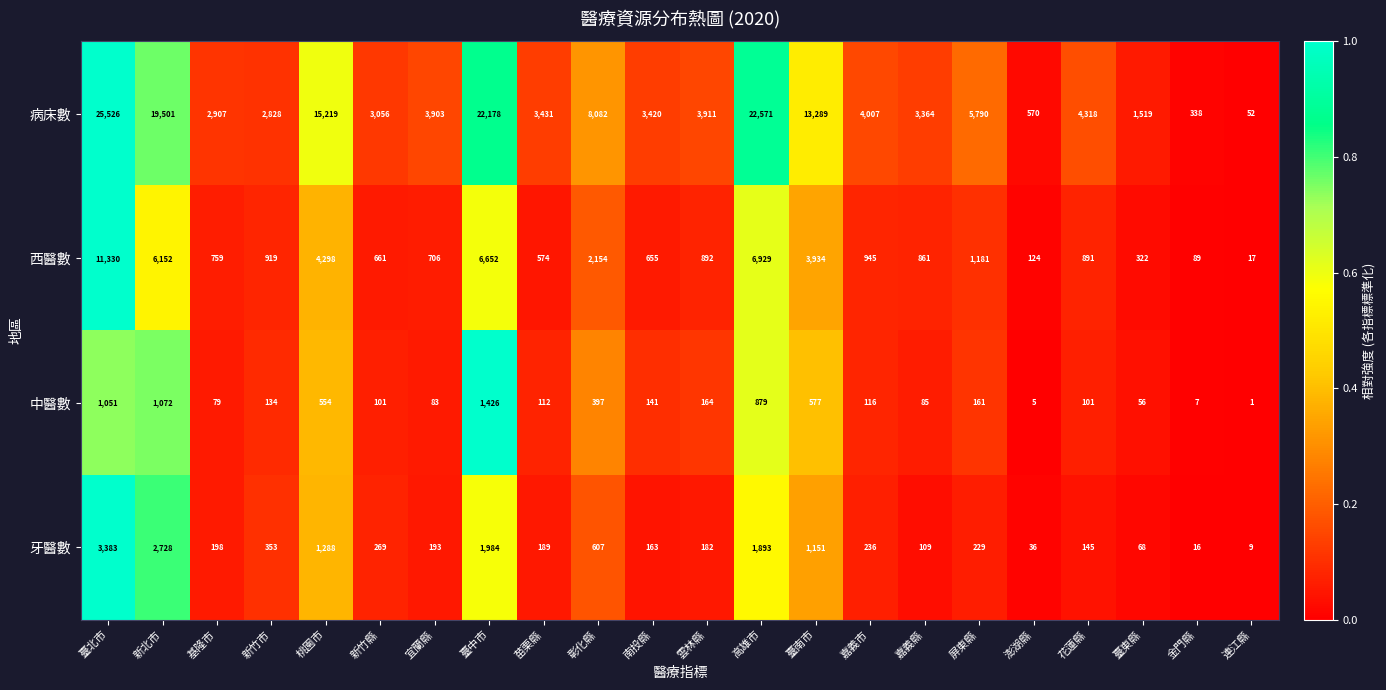

What is the sum of the 中醫數 values at 新竹市 and 新北市?

1206